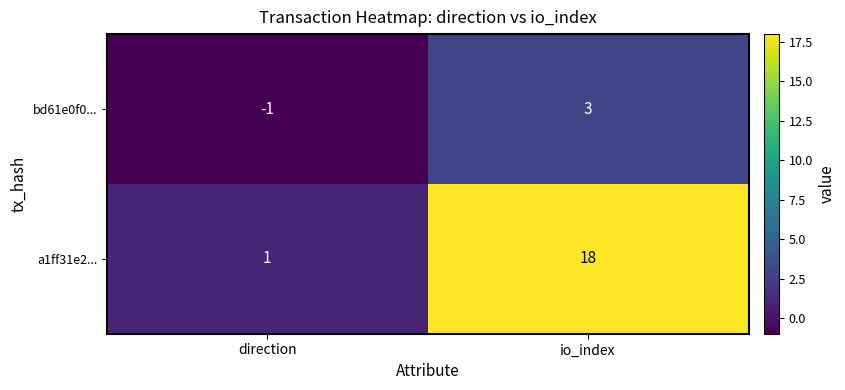

Where is bd61e0f0... nearest to the value 1?

direction